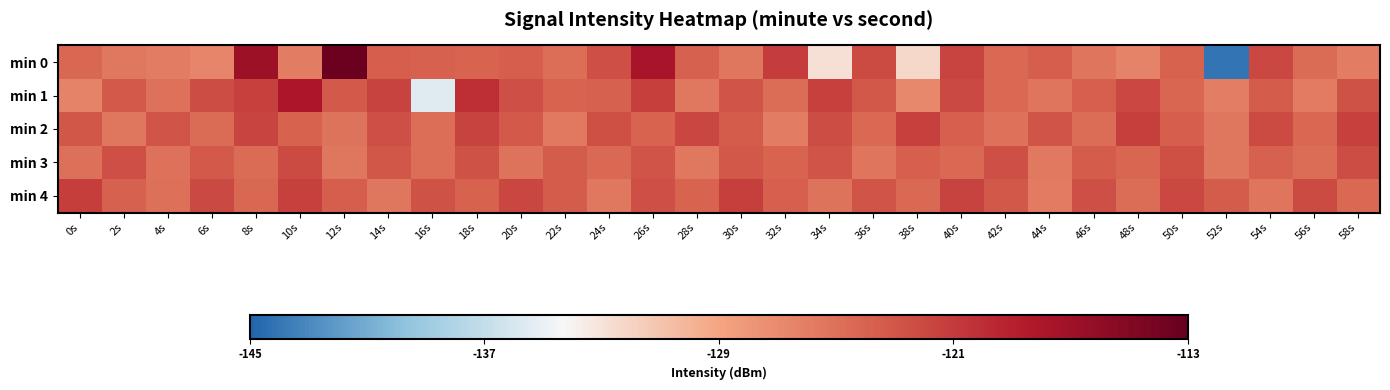

Which series has the largest total across all categories?

min 4